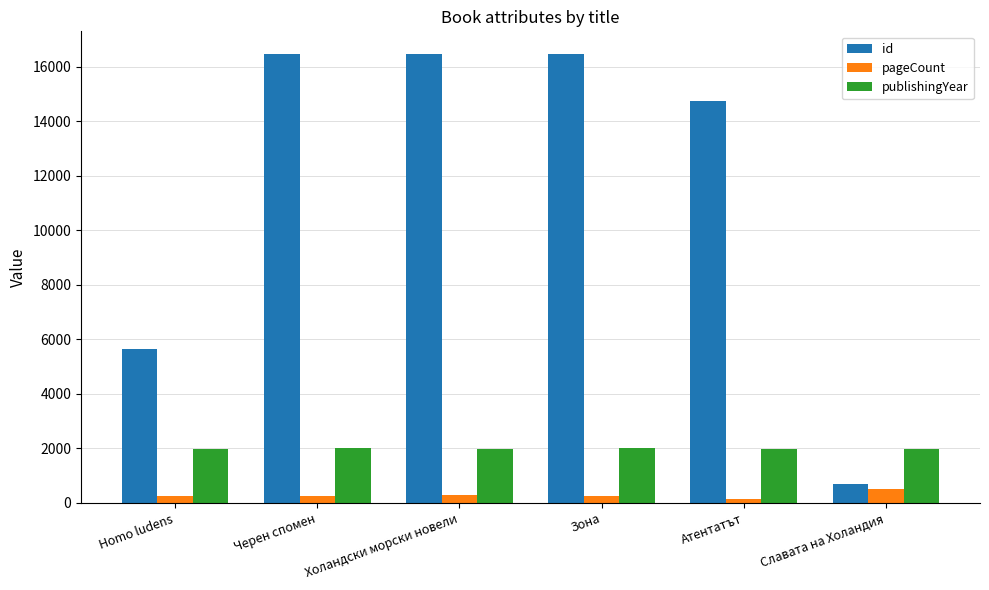

What is the label of the 5th bar from the right?

Черен спомен